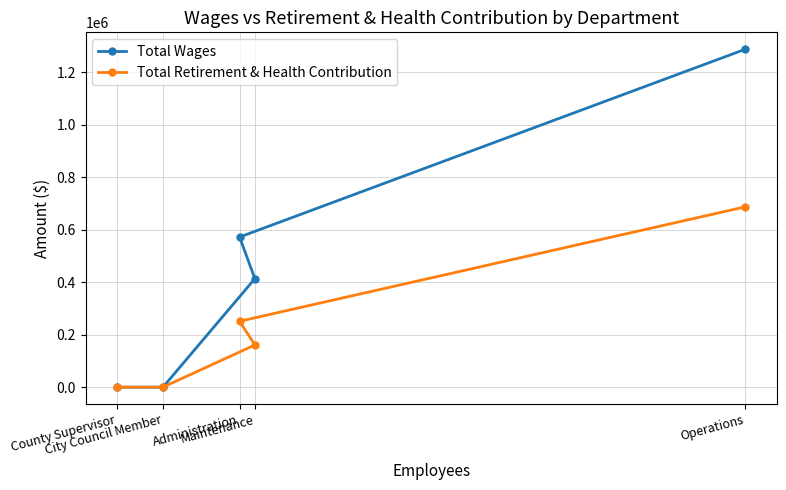

Rank the categories by Total Wages value from lowest to highest.

City Council Member, County Supervisor, Maintenance, Administration, Operations